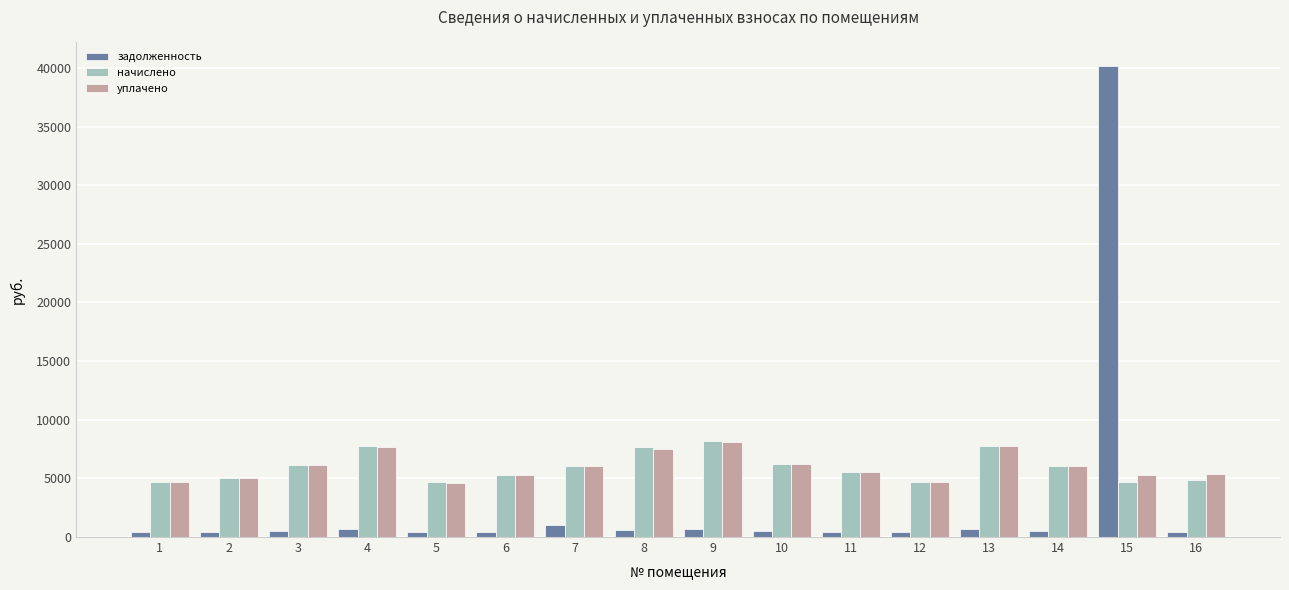

Which series has the widest spread of values?

задолженность